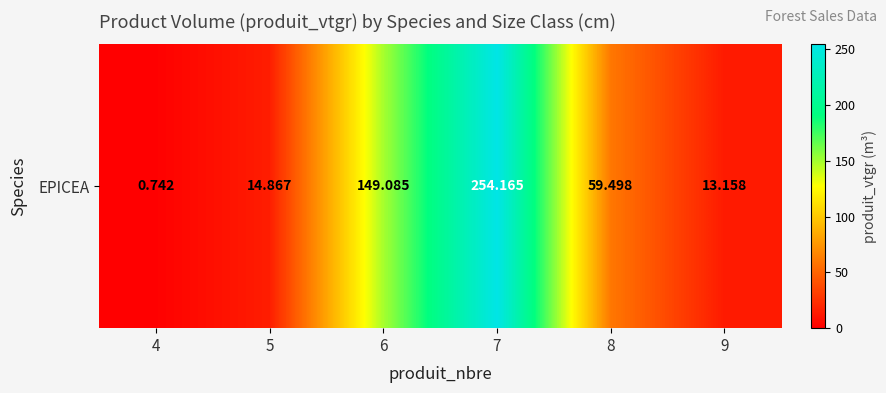

List the labels in order of value, largest first.

7, 6, 8, 5, 9, 4